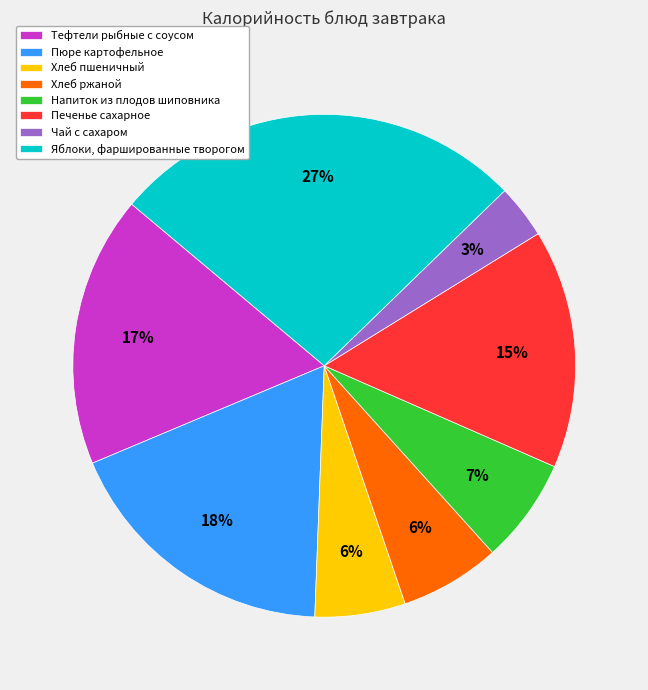

Does Пюре картофельное represent more than half of the total?

No